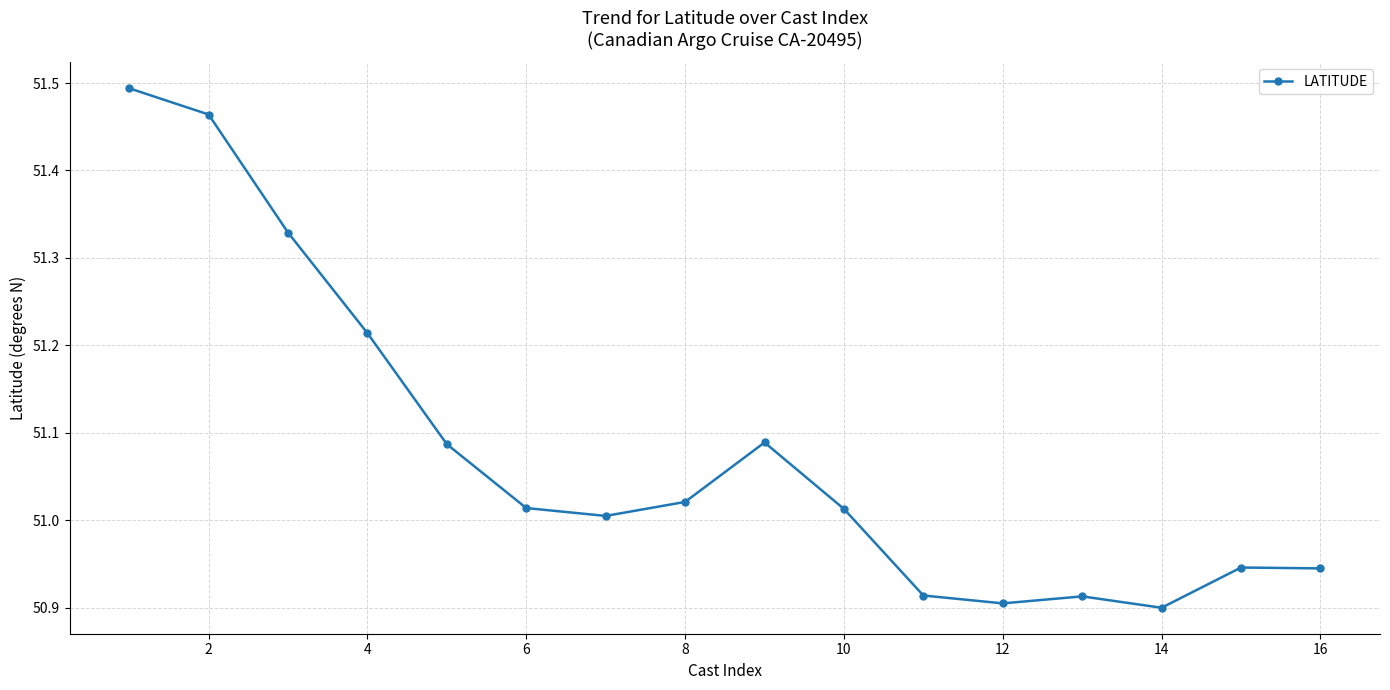

True or false: there are more than 1 points higher than both neighbors.

True